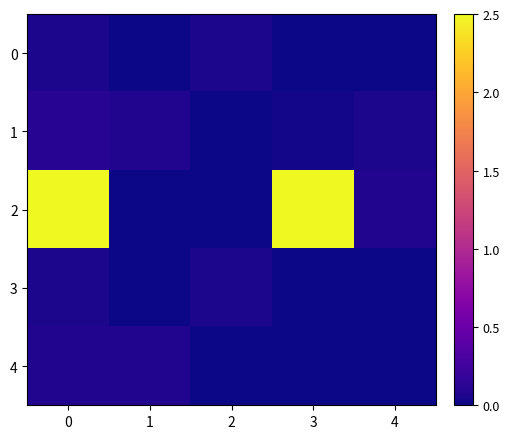

Rank the series at 2 from highest to lowest value.

0, 3, 1, 2, 4